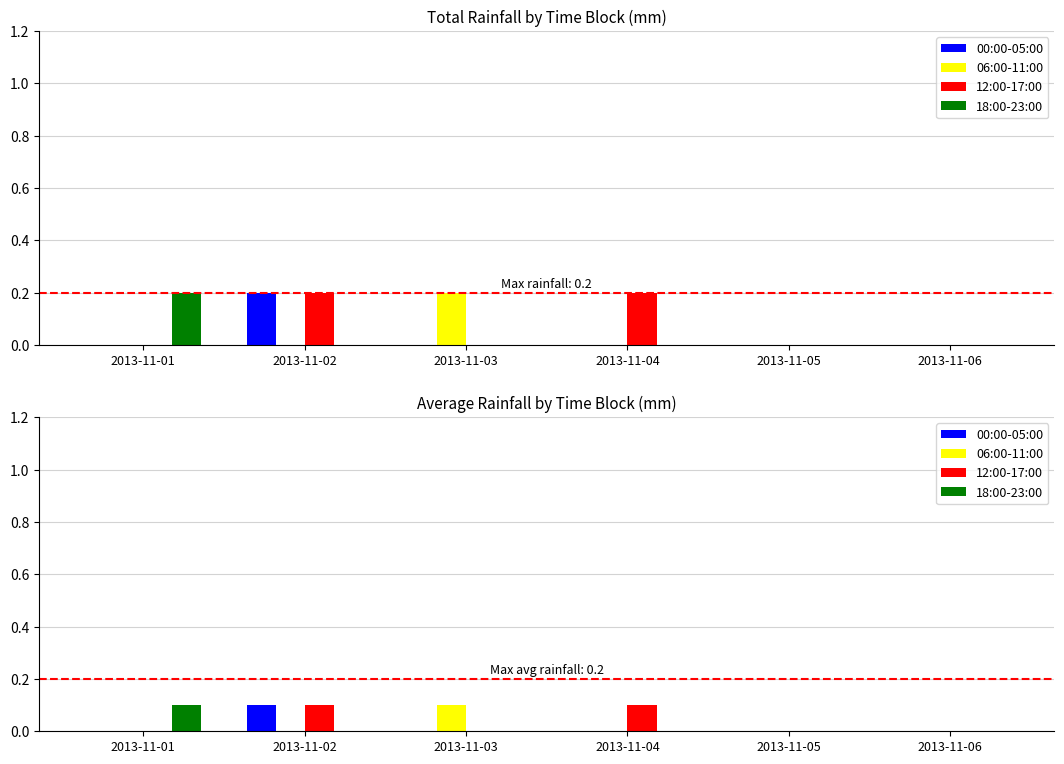

What is the difference between the highest and lowest values at 2013-11-01?

0.1